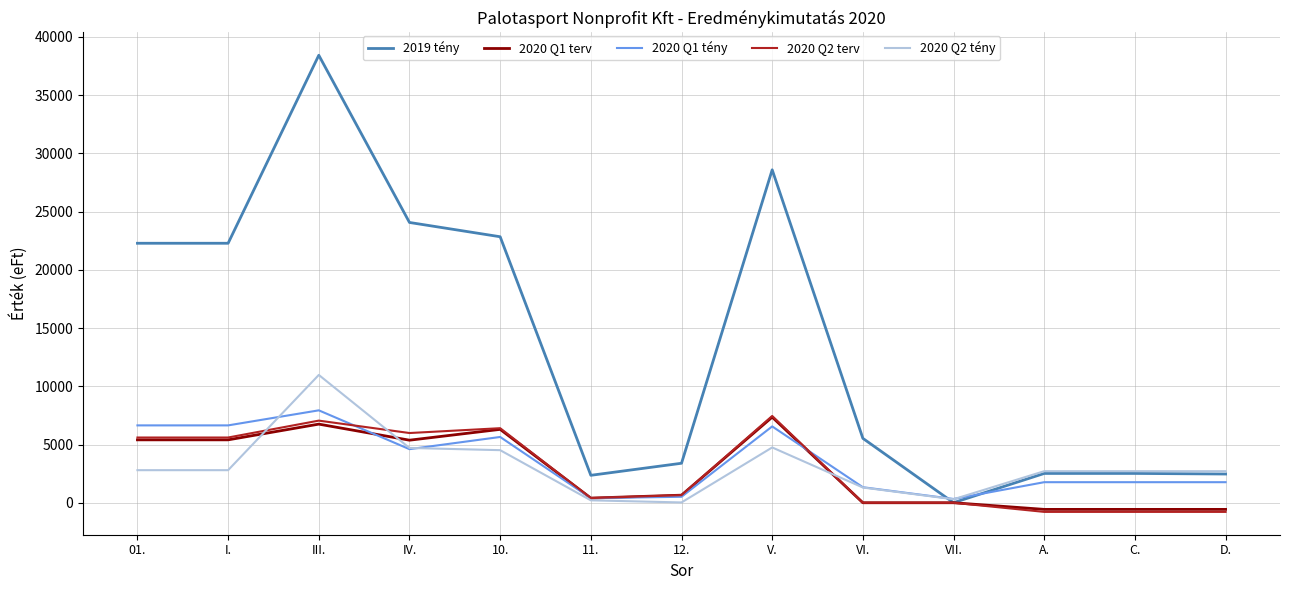

At which label does 2020 Q1 tény first exceed 1765?

01.